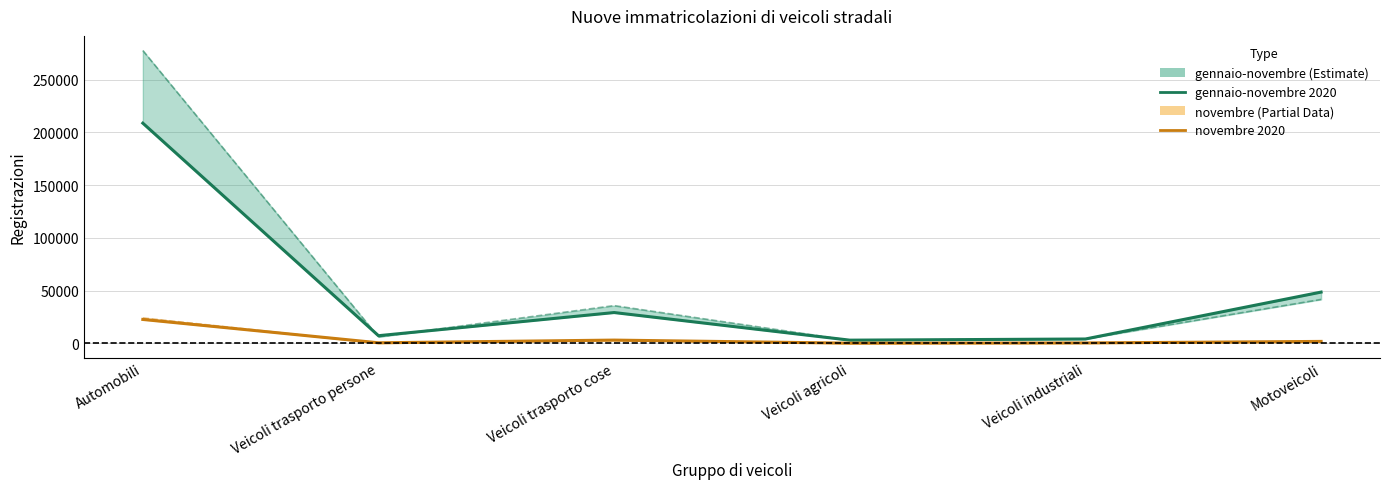

How many series are shown in this chart?

4